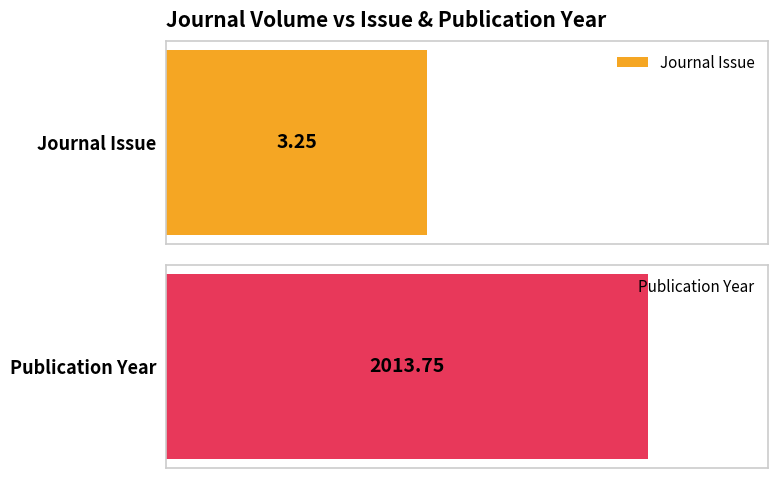

Which series has the largest range (max minus min)?

Journal Issue